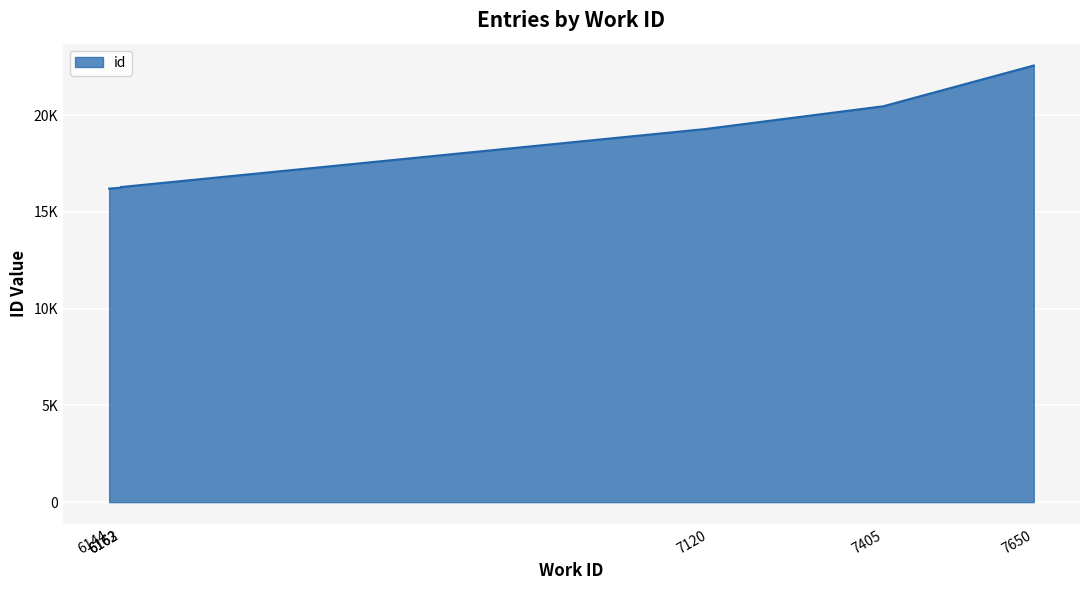

The chart shows a value of 16279 at 6163. True or false?

True